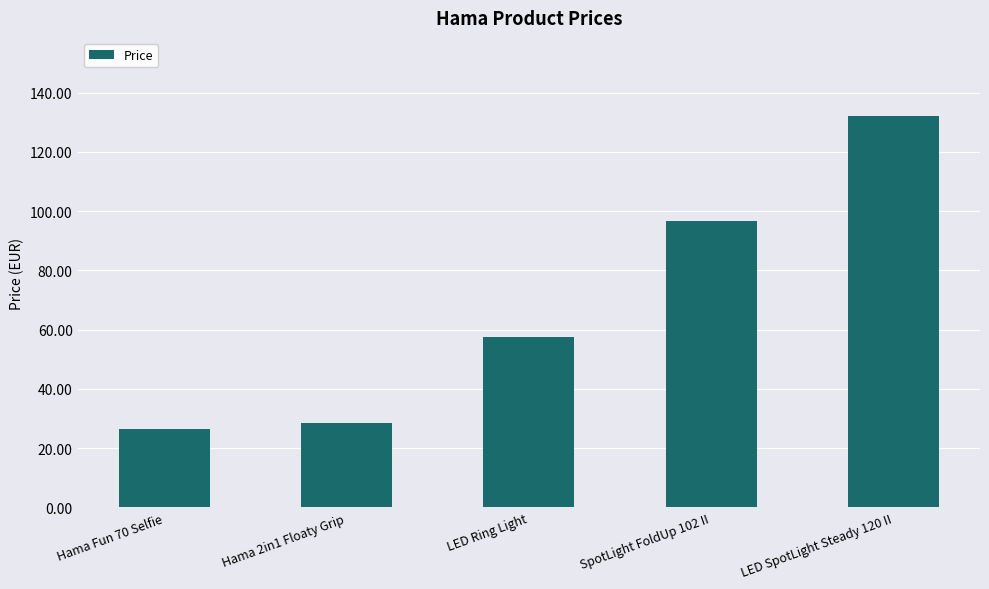

What is the difference between the maximum and second lowest values?

103.4